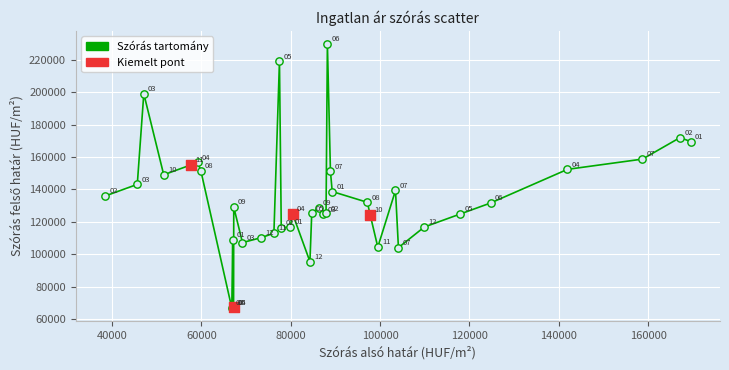

What is the minimum value shown in the chart?

66800